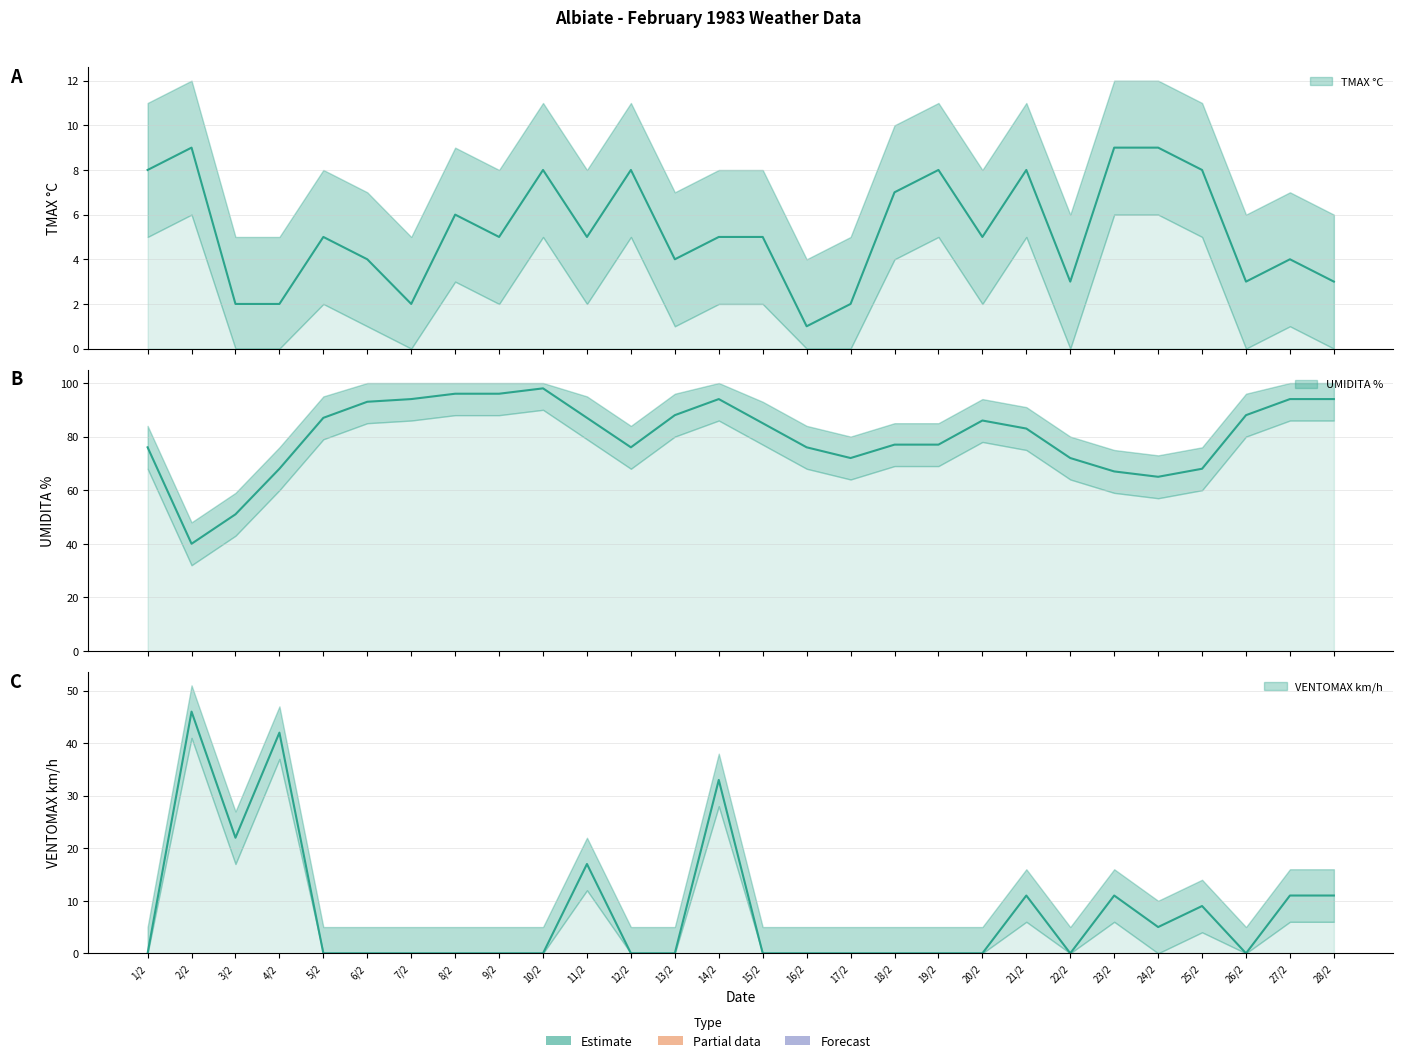

Which category has the highest value across all series?

10/2